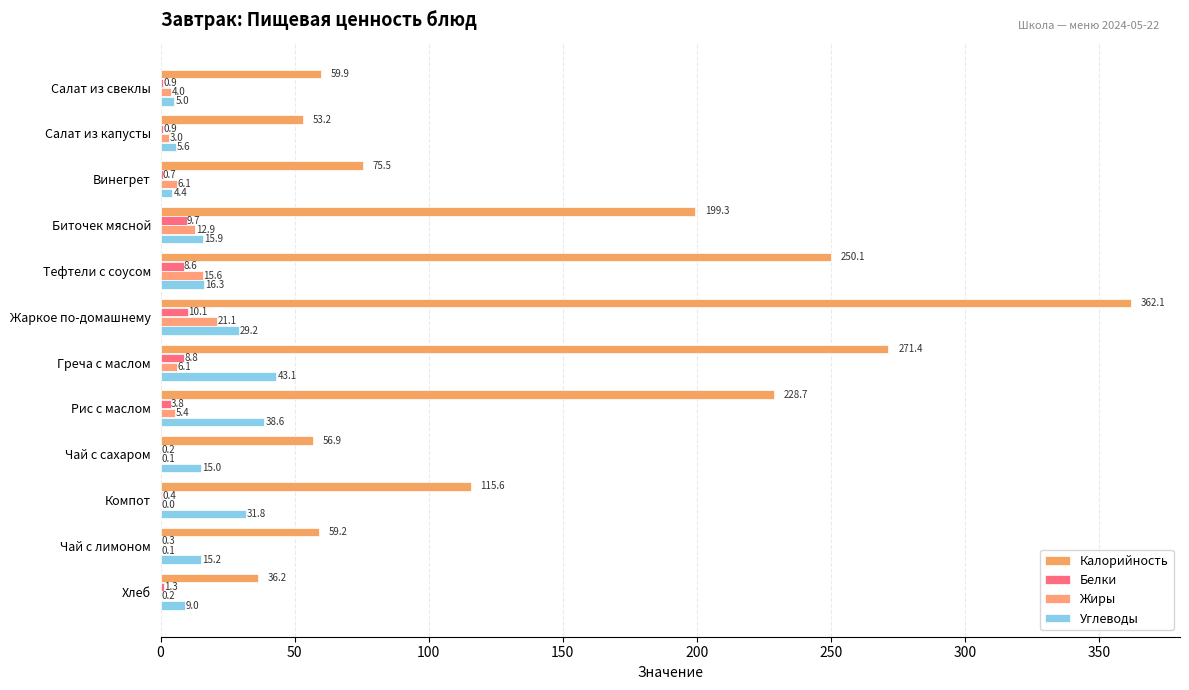

What is the minimum value for Калорийность?

36.2